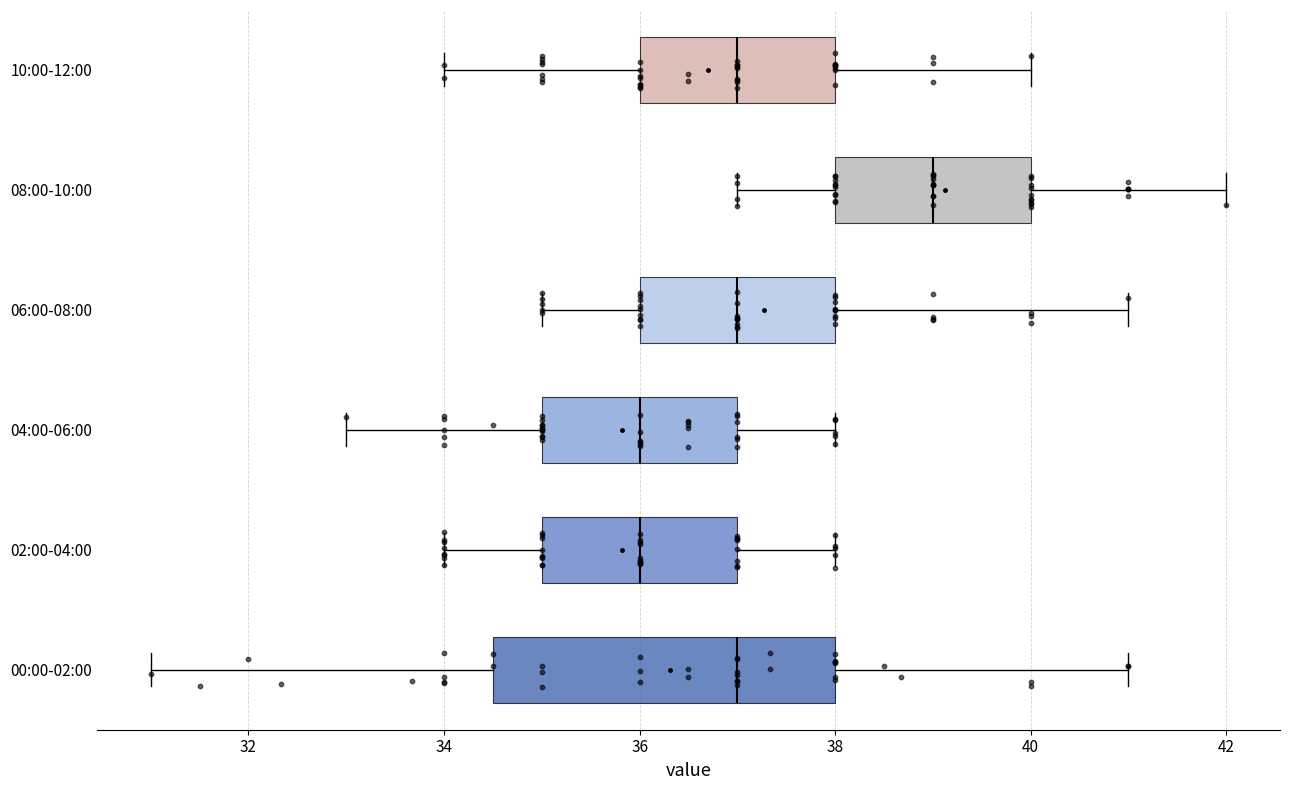

Where does the right whisker of the box for 02:00-04:00 end on the x-axis? The values are not printed on the chart, so give them approximately, as read against the axis.

38.0